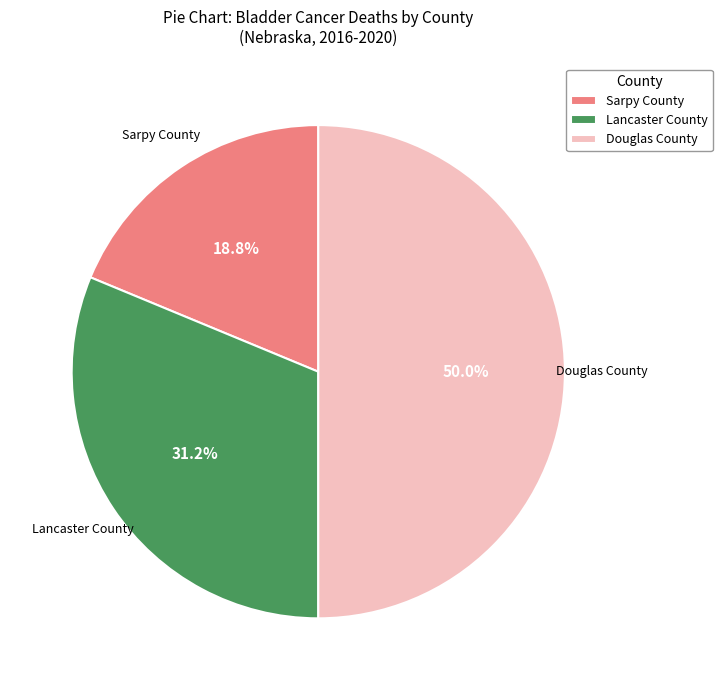

Which category has the smallest portion of the pie?

Sarpy County